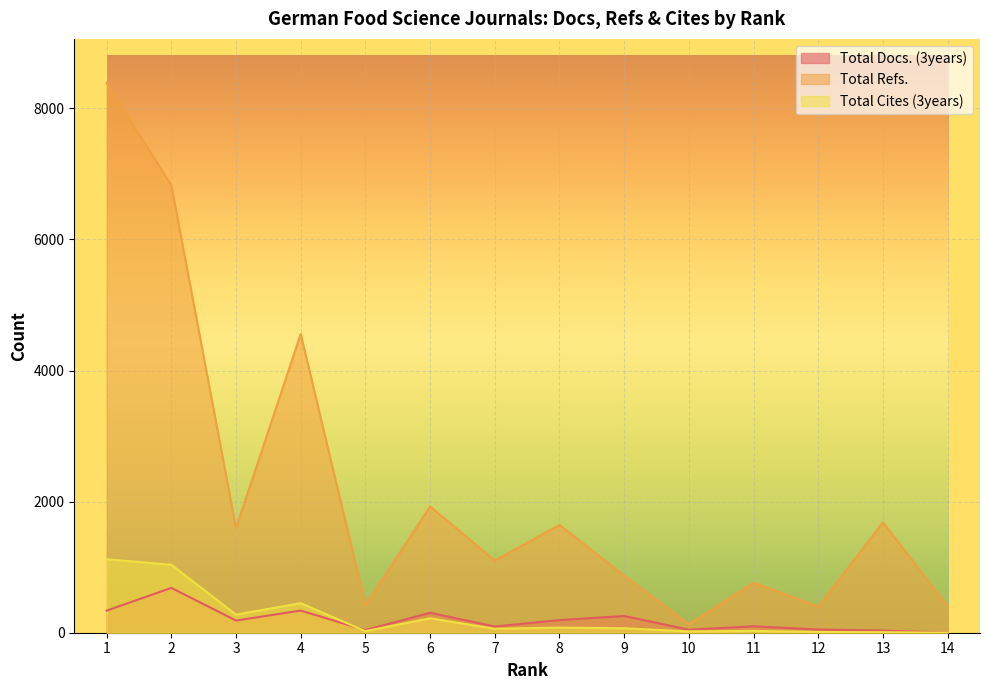

What are all the series names shown in the legend?

Total Docs. (3years), Total Refs., Total Cites (3years)